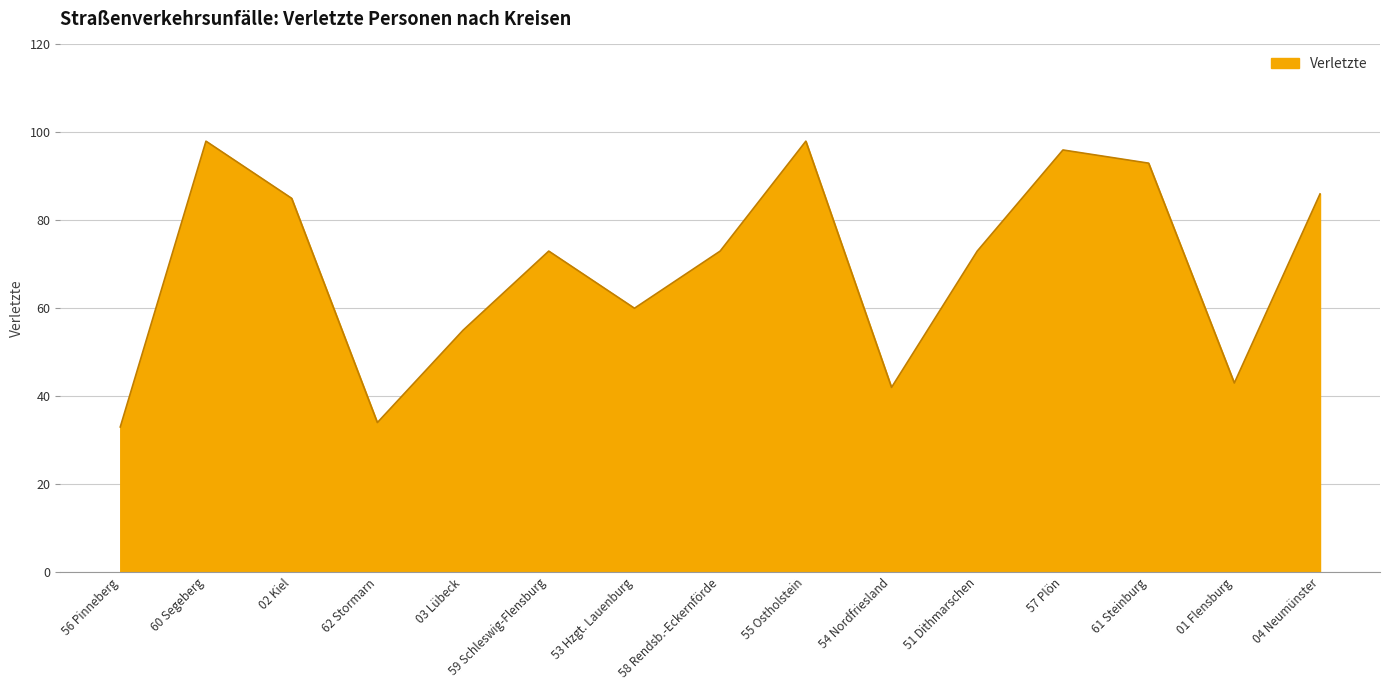

At which label does the data first exceed 73?

60 Segeberg